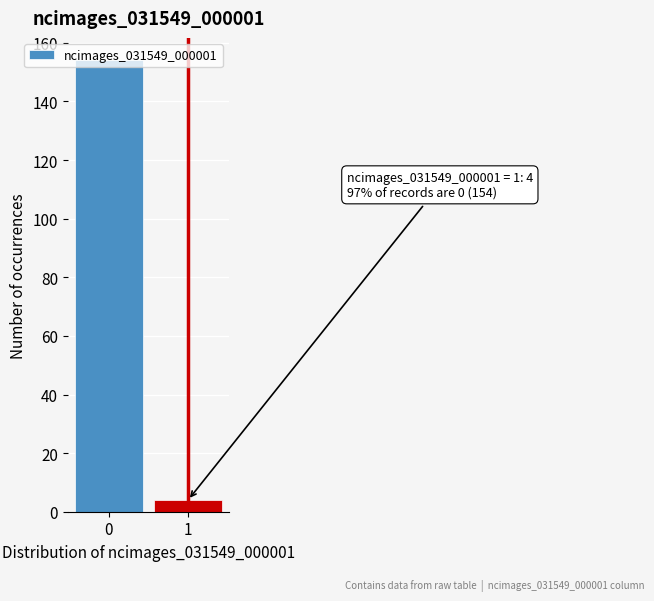

What is the sum of all values?

158